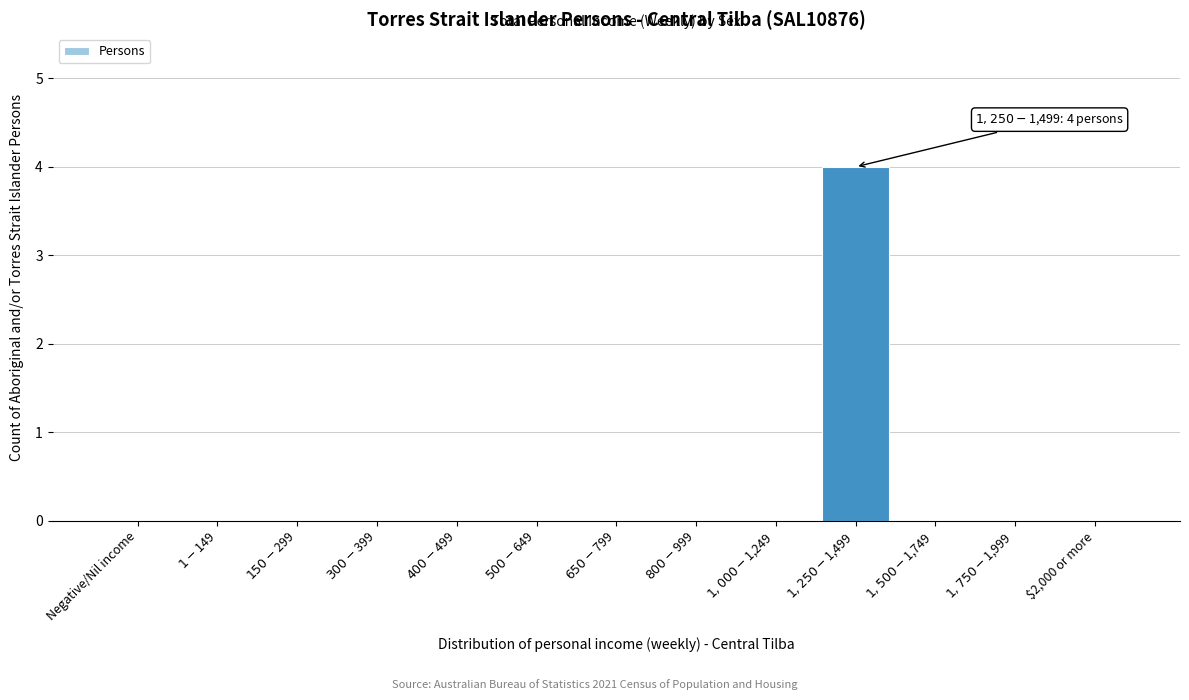

What is the sum of all values?

4